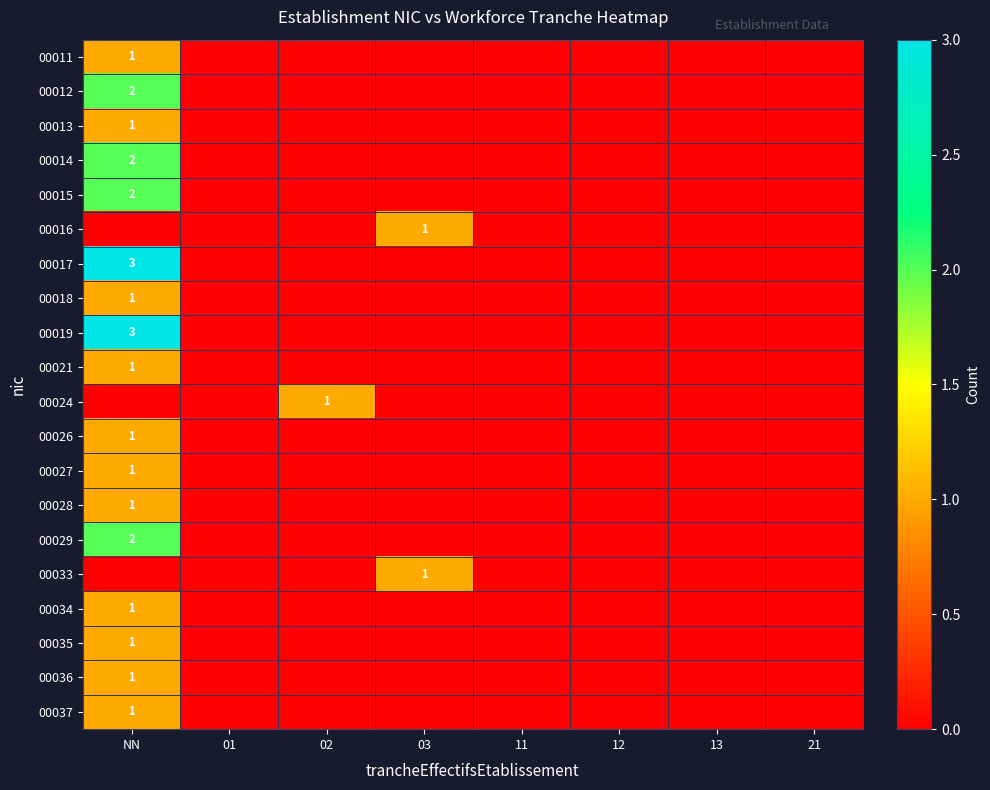

Is it true that 00035 equals 1 at NN?

True